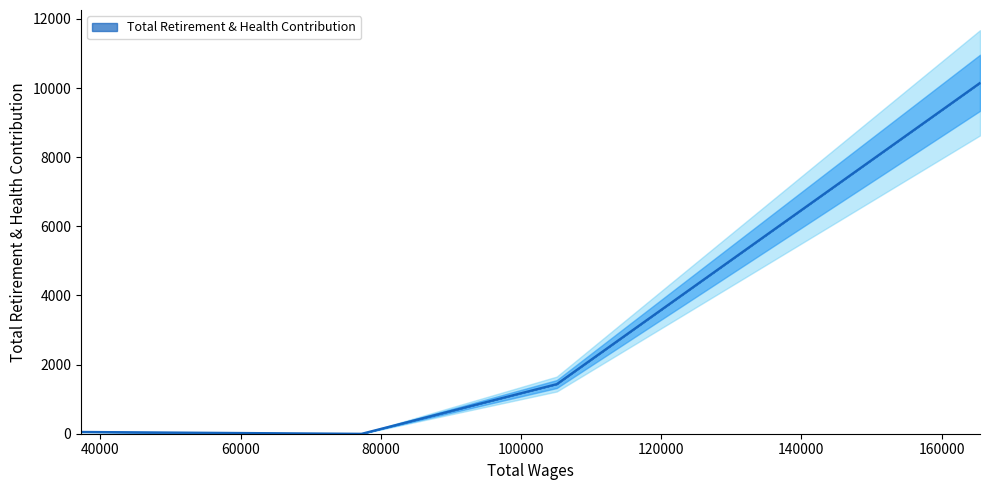

True or false: the data has more than 1 interior local peaks.

False